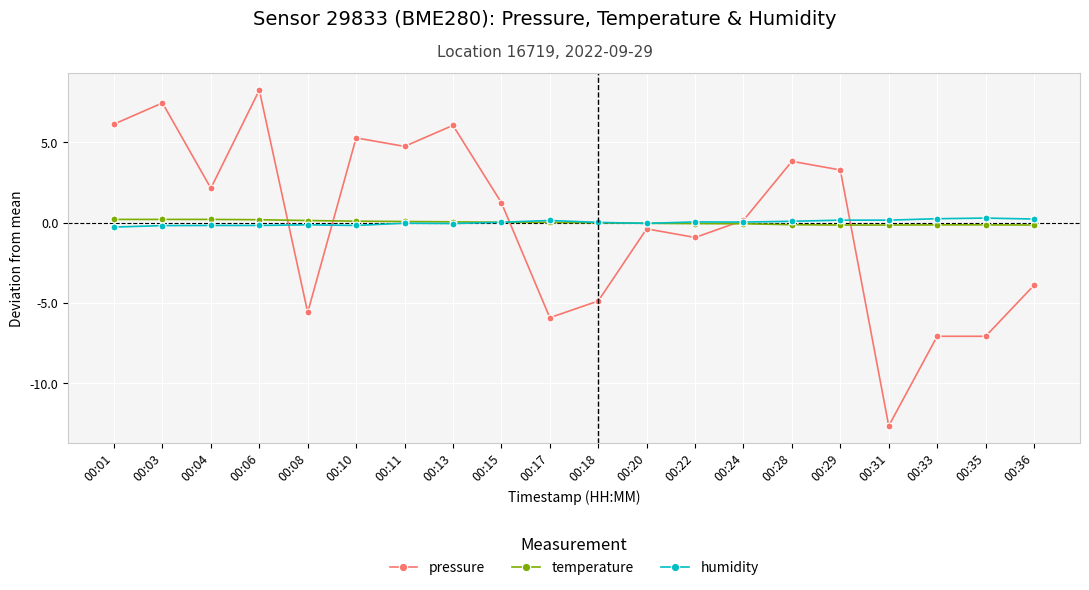

The temperature series shows -0.0 at 00:20. True or false?

True